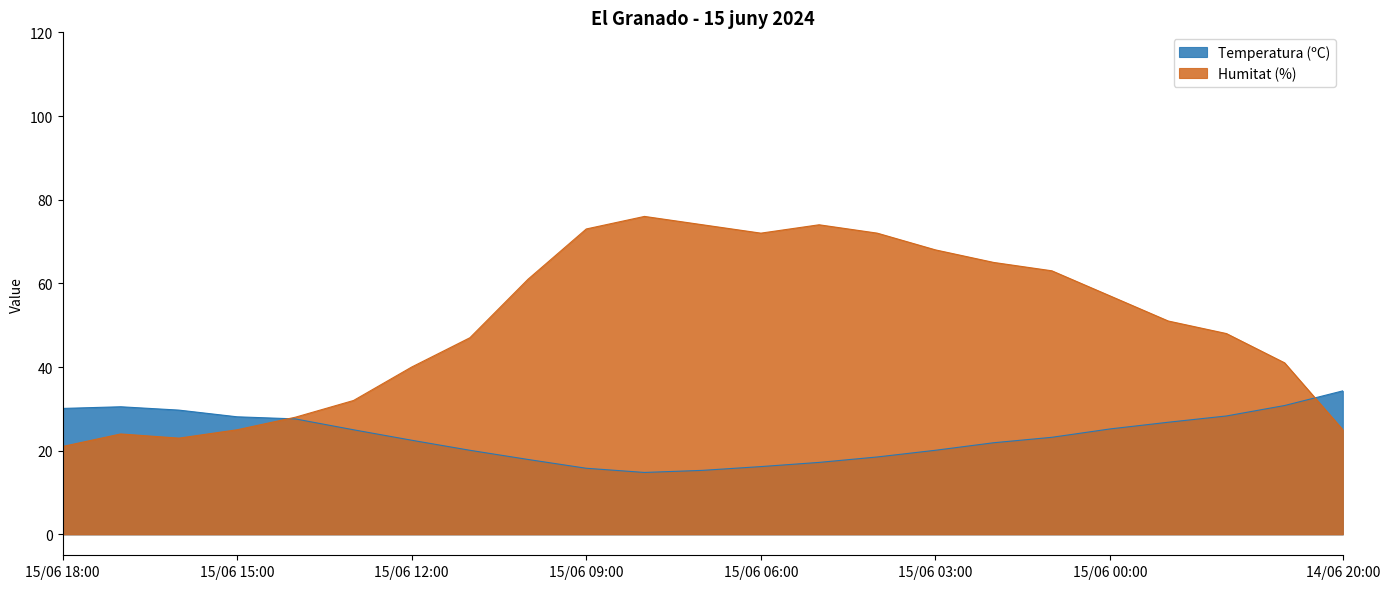

How many times do Temperatura (ºC) and Humitat (%) cross each other?

2